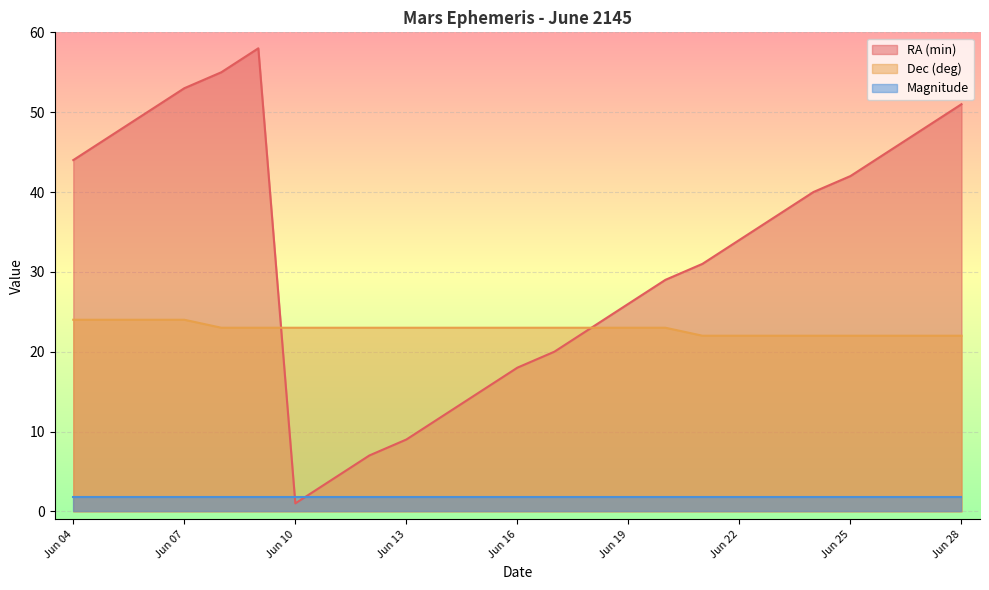

True or false: RA (min) has more than 1 points higher than both neighbors.

False